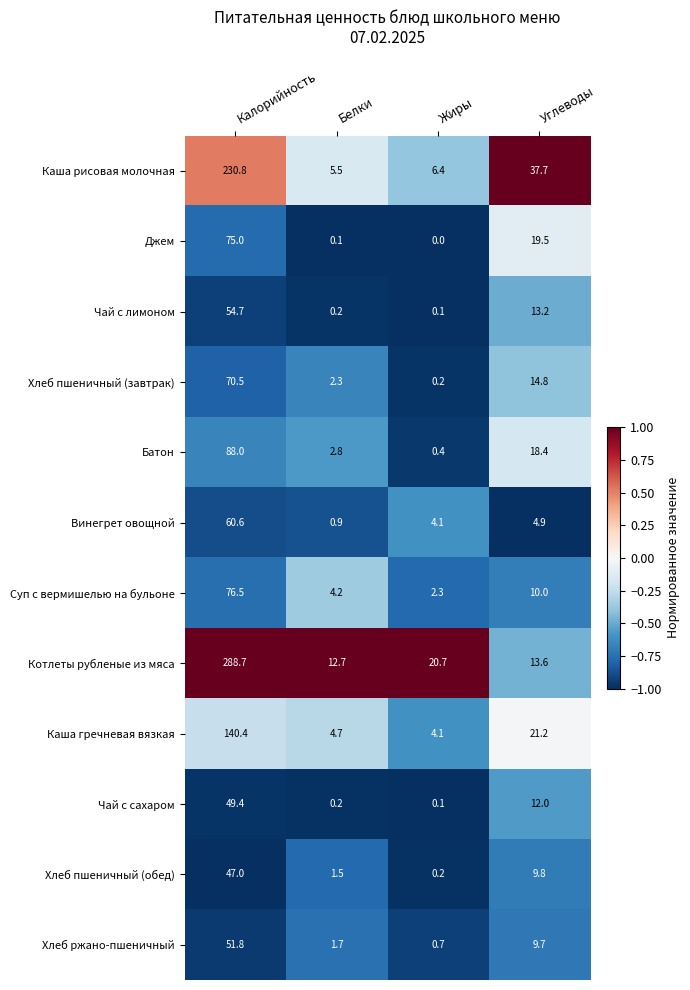

What is the sum of the Хлеб ржано-пшеничный values at Белки and Углеводы?

11.4